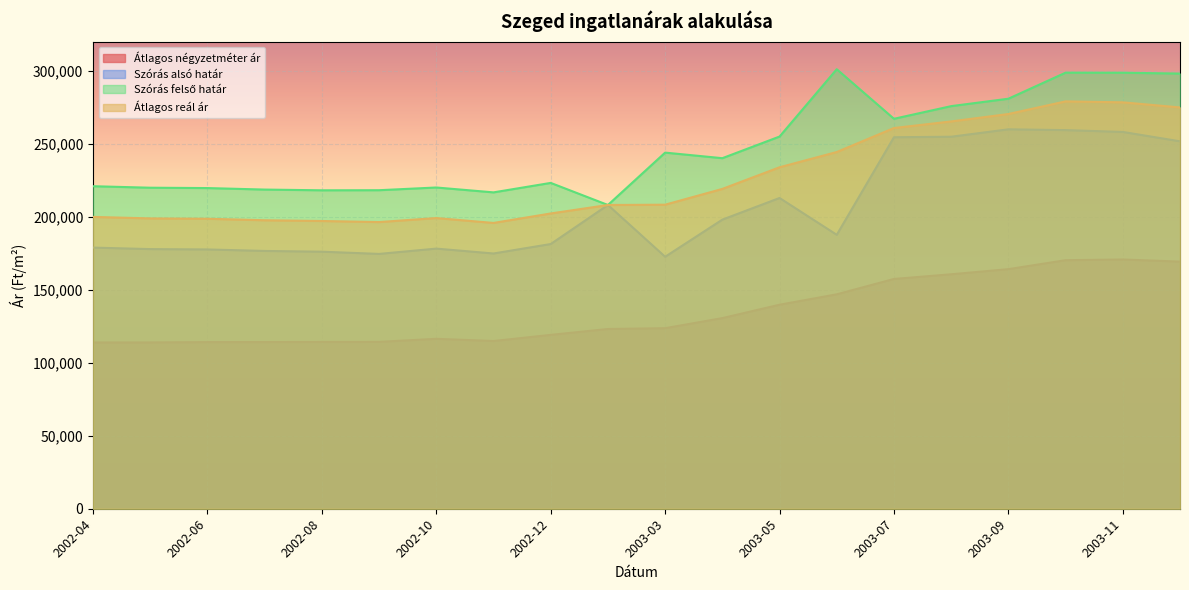

At which category does Átlagos négyzetméter ár reach its first local valley?

2002-11